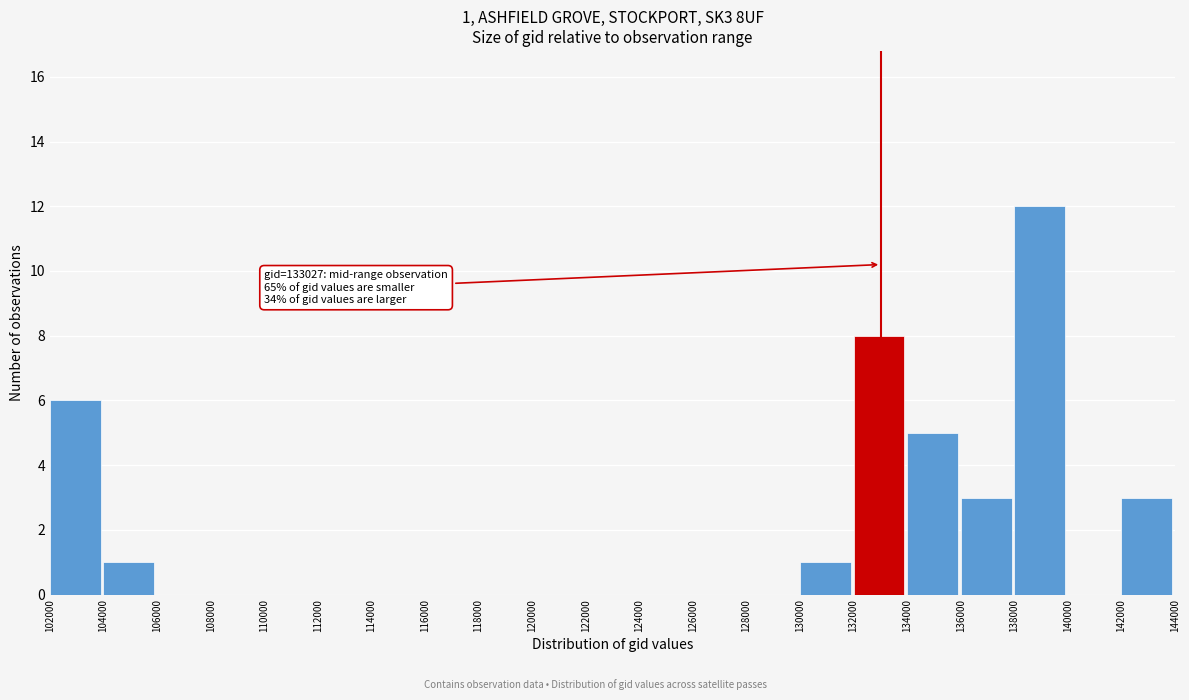

Which range on the x-axis has the tallest bar?

138000 to 140000